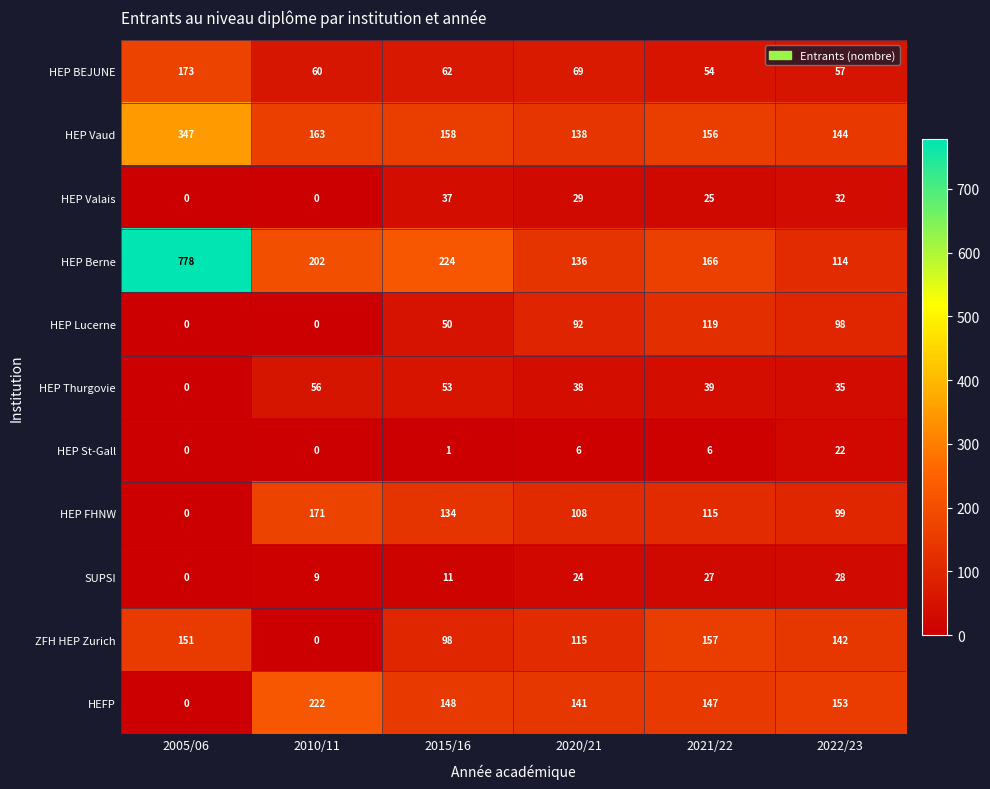

Where does the HEP BEJUNE series first go above 62?

2005/06